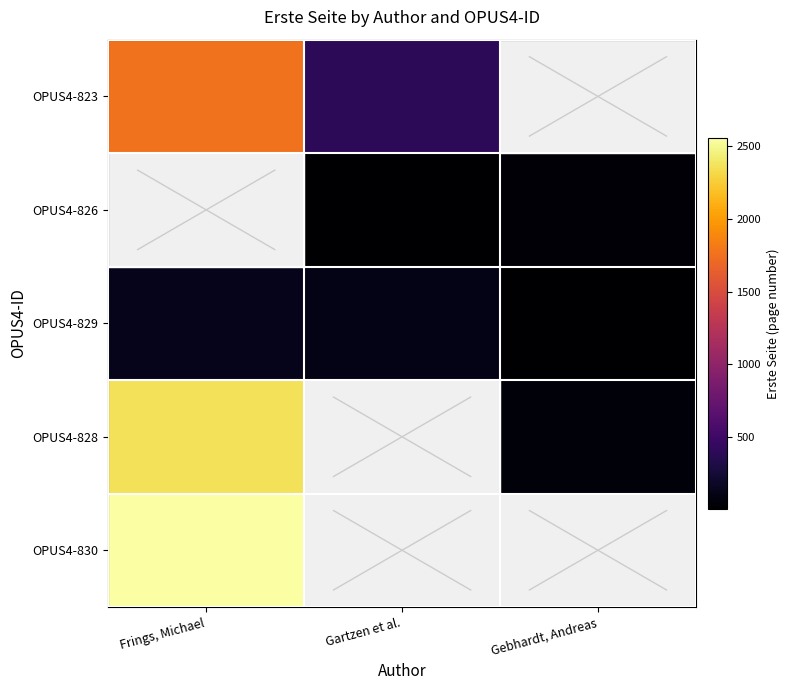

List the series in order of their peak value, highest first.

OPUS4-830, OPUS4-828, OPUS4-823, OPUS4-826, OPUS4-829